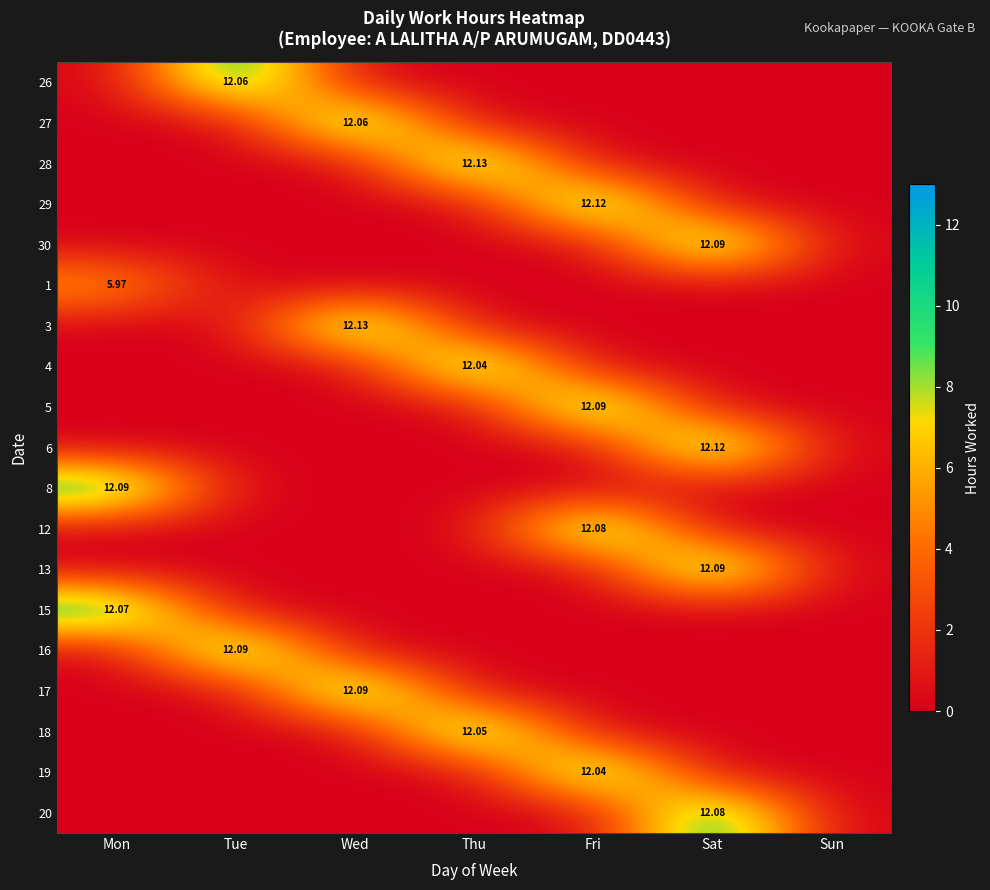

How many positive values does the 8 series have?

1